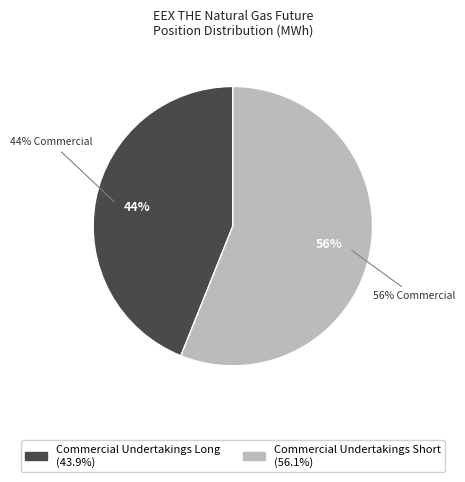

Which slice is the largest?

Commercial Undertakings Short